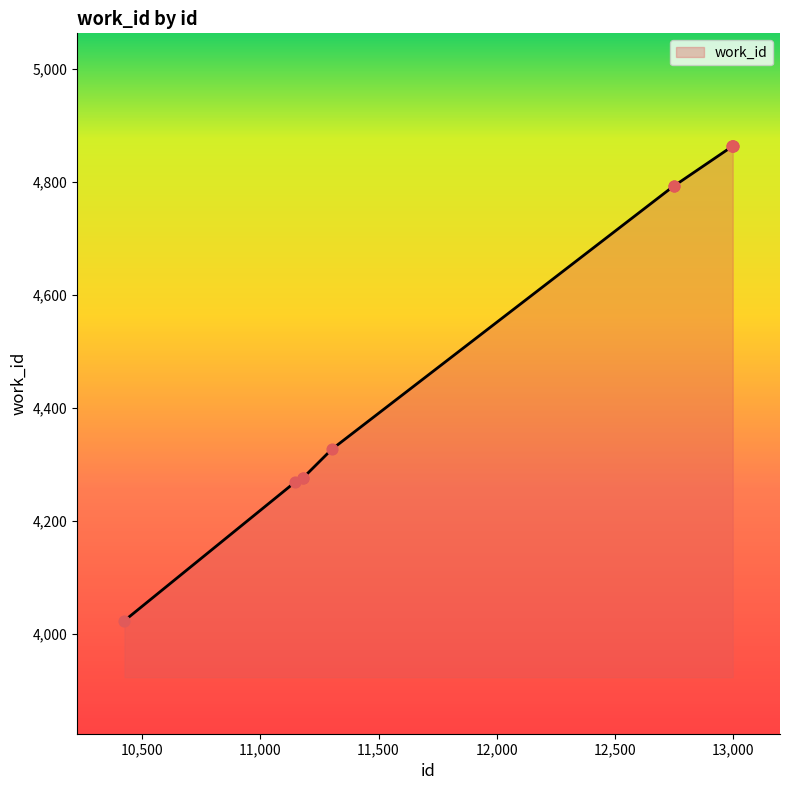

What is the ratio of the value at 12997 to the value at 11181?

1.1